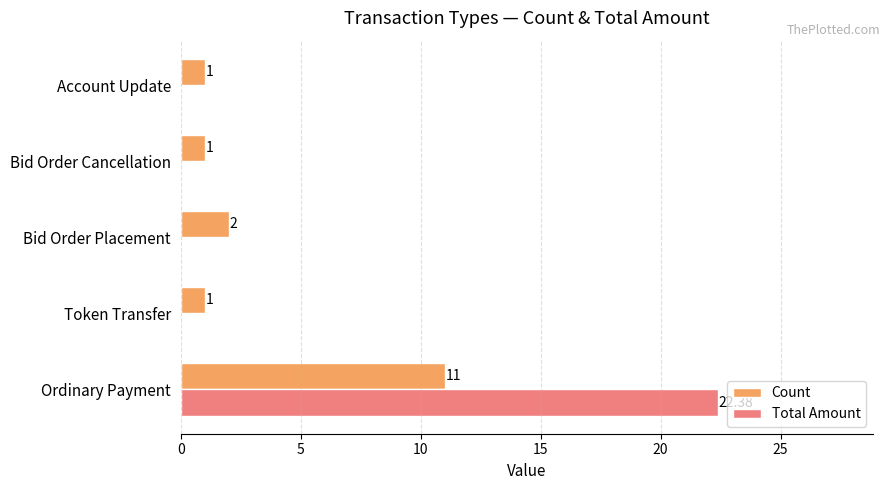

At which label is Count closest to 6?

Bid Order Placement